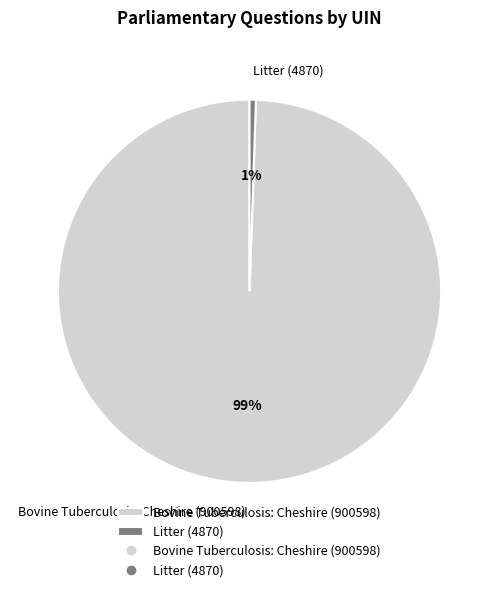

How many slices are in this pie chart?

2